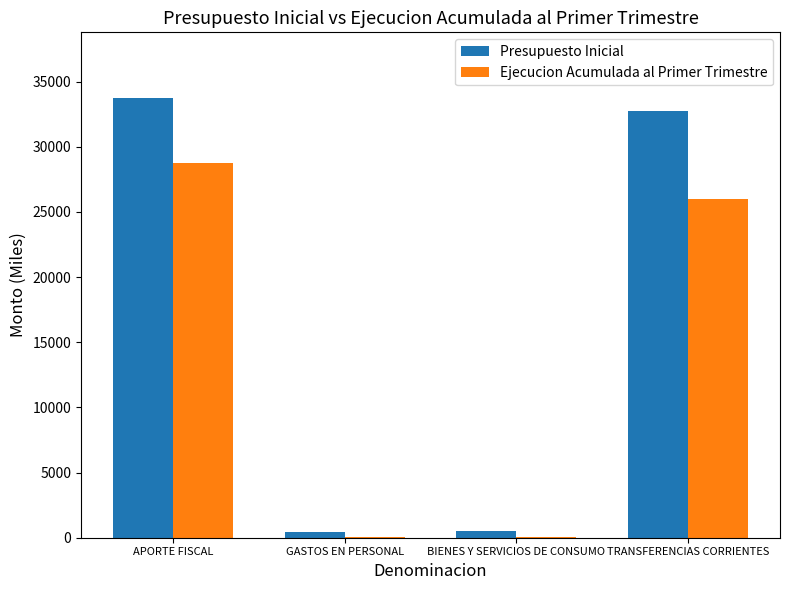

True or false: Ejecucion Acumulada al Primer Trimestre has a value of 42 at BIENES Y SERVICIOS DE CONSUMO.

True